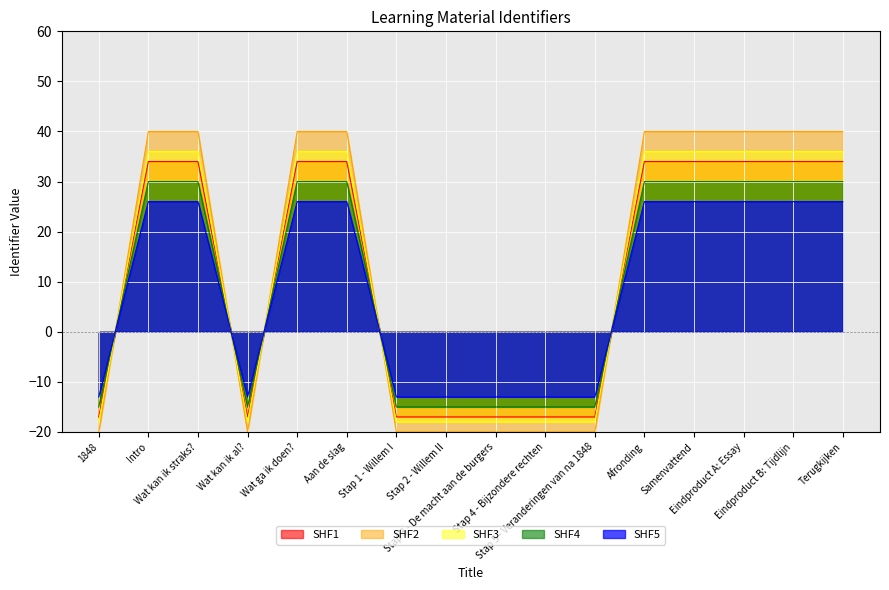

Which series ends up on top after the final intersection of Identifier_scaled3 and Identifier_shifted?

Identifier_shifted